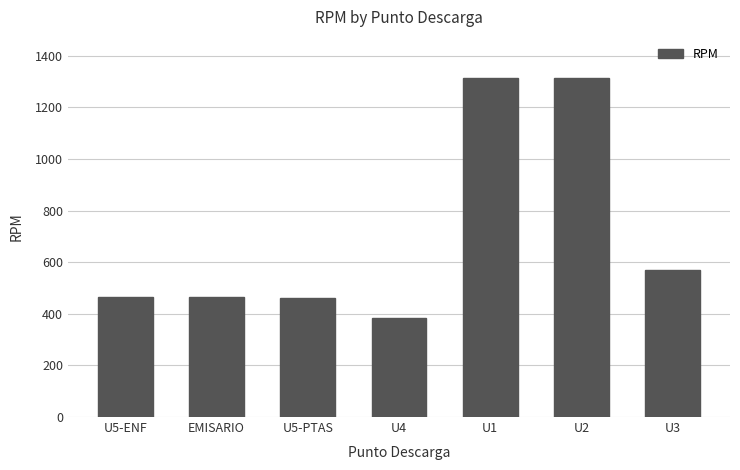

How many categories are shown in the chart?

7